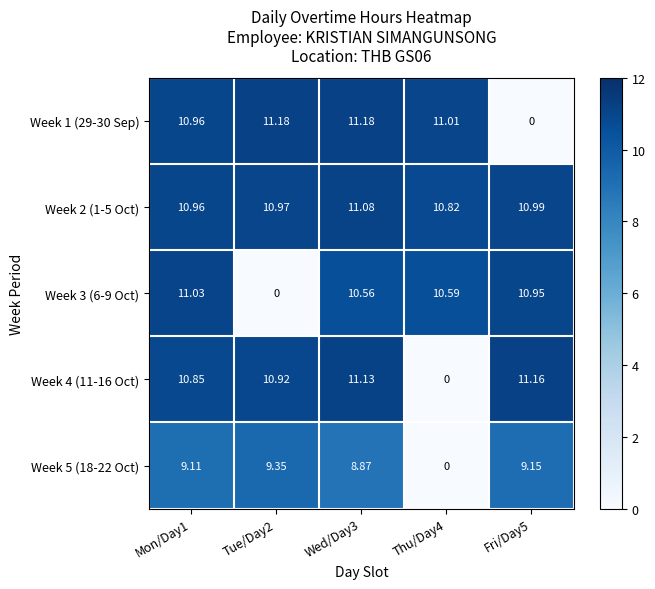

Reading right to left, transcribe all the data shown in this chart.

Week 1 (29-30 Sep): Fri/Day5=0.0	Thu/Day4=11.0	Wed/Day3=11.2	Tue/Day2=11.2	Mon/Day1=11.0
Week 2 (1-5 Oct): Fri/Day5=11.0	Thu/Day4=10.8	Wed/Day3=11.1	Tue/Day2=11.0	Mon/Day1=11.0
Week 3 (6-9 Oct): Fri/Day5=10.9	Thu/Day4=10.6	Wed/Day3=10.6	Tue/Day2=0.0	Mon/Day1=11.0
Week 4 (11-16 Oct): Fri/Day5=11.2	Thu/Day4=0.0	Wed/Day3=11.1	Tue/Day2=10.9	Mon/Day1=10.8
Week 5 (18-22 Oct): Fri/Day5=9.2	Thu/Day4=0.0	Wed/Day3=8.9	Tue/Day2=9.3	Mon/Day1=9.1